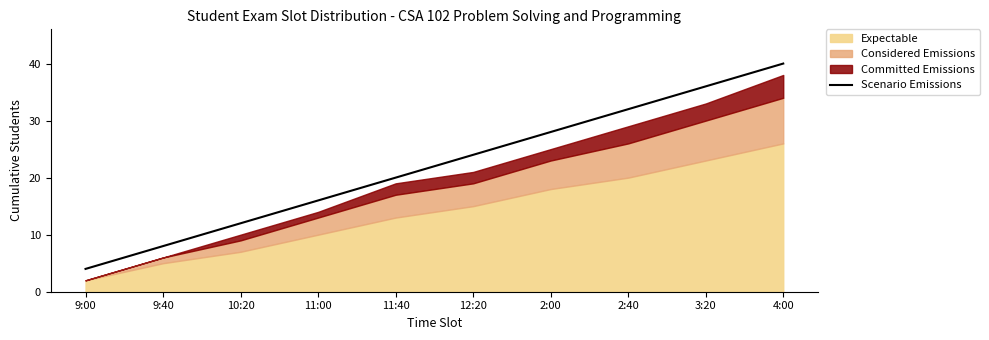

What is the highest value of the Scenario Emissions series?

40